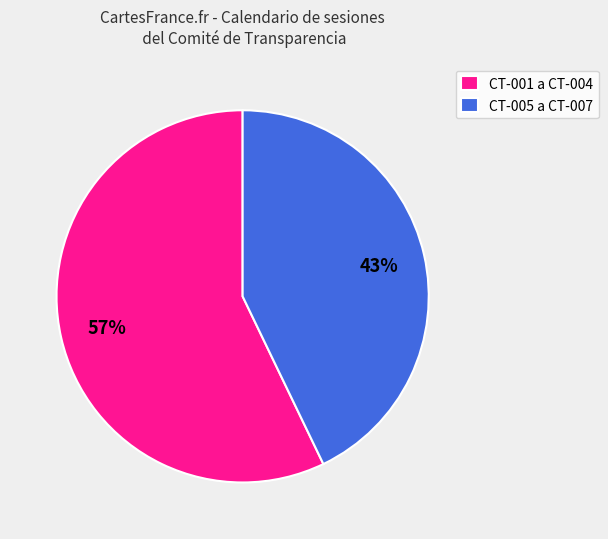

Count the number of slices in the pie.

2